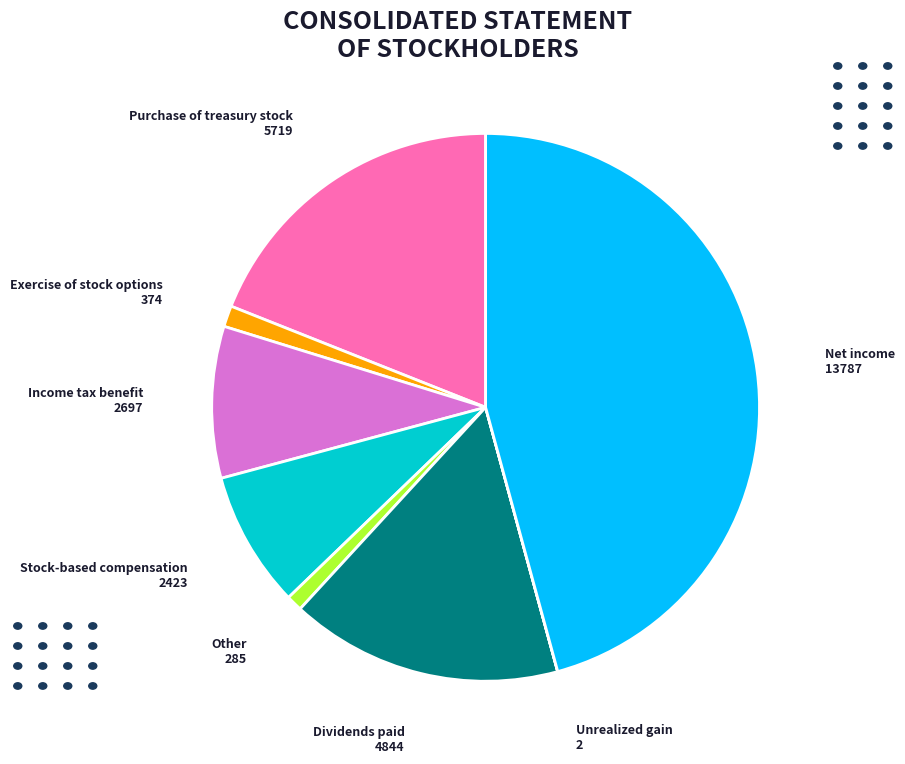

Approximately how many times larger is the value at Net income 13787 compared to Income tax benefit 2697?

5.1